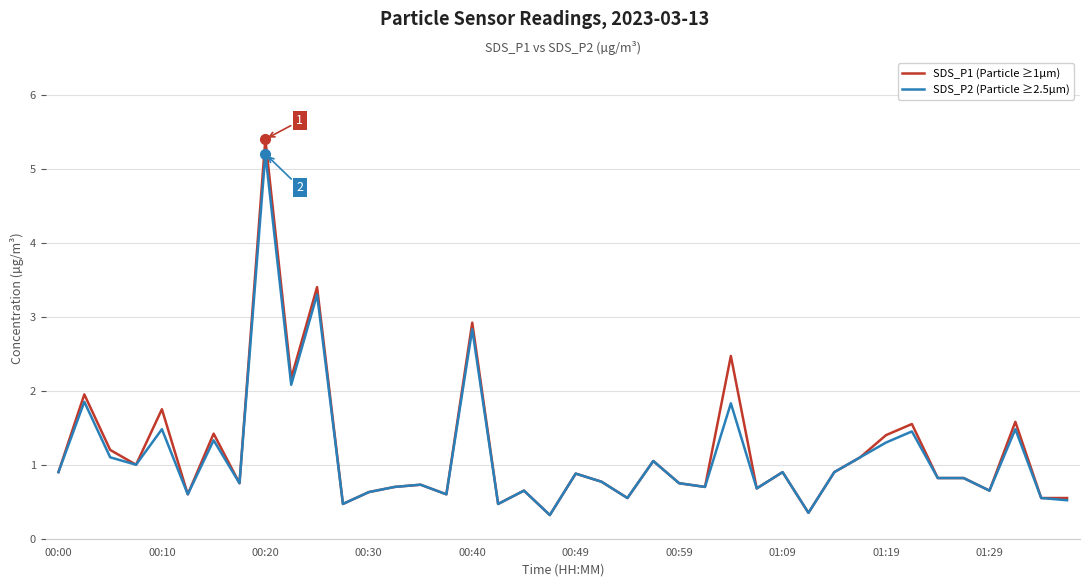

What is the greatest value displayed?

5.4